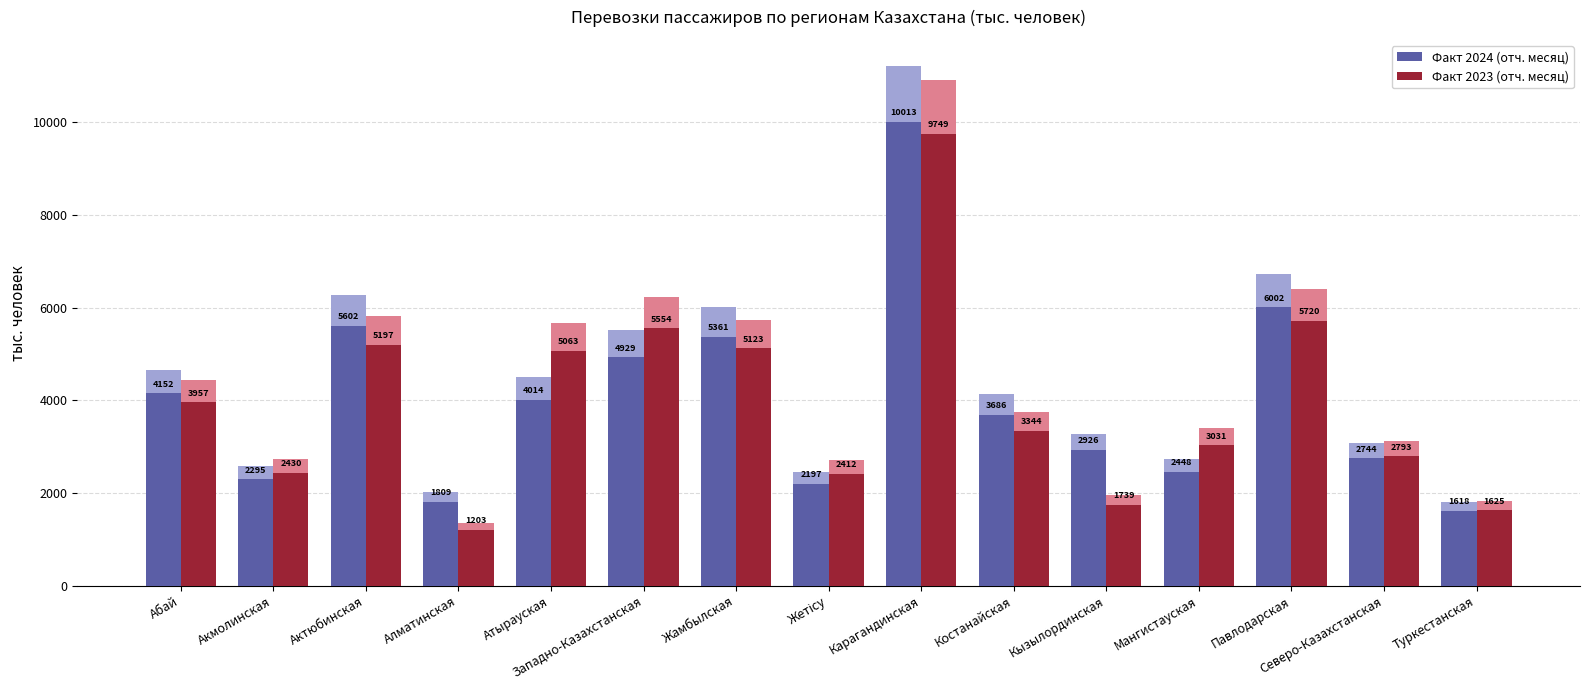

The value of Факт 2024 (отч. месяц) at Мангистауская is 3550.4. True or false?

False